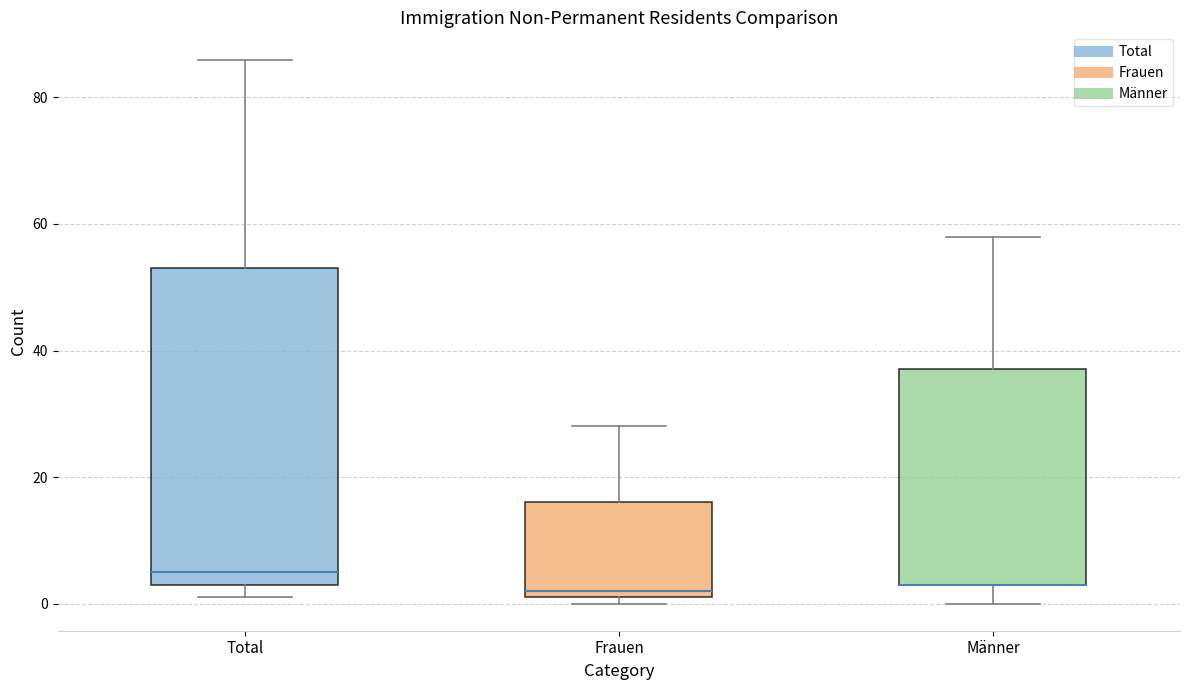

Where does the median line of the box for Total sit on the y-axis? The values are not printed on the chart, so give them approximately, as read against the axis.

6